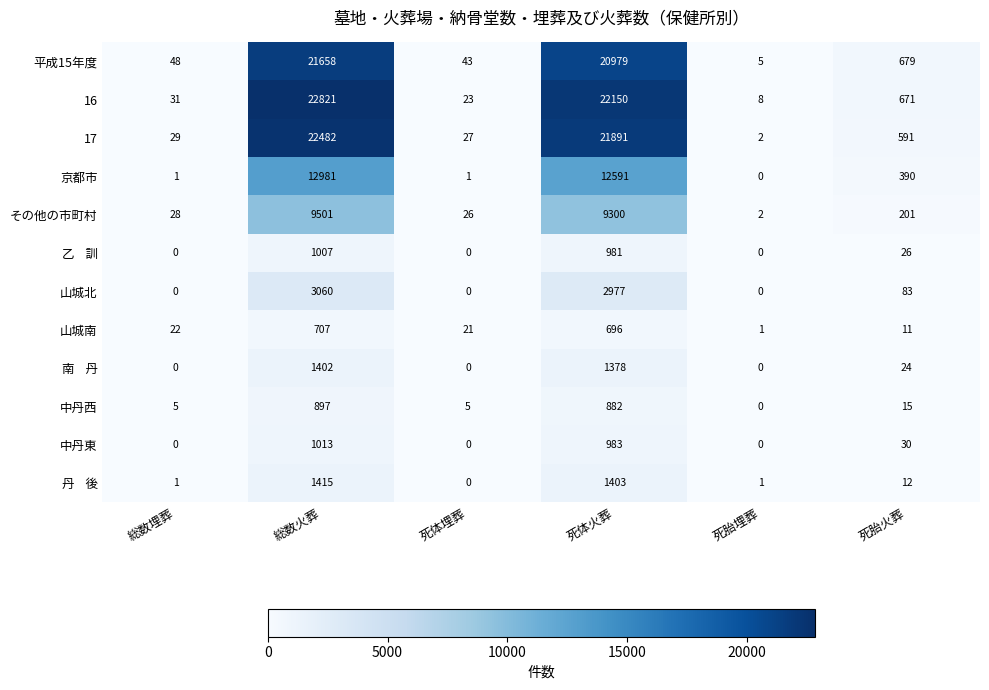

Which label corresponds to the largest value in the chart?

総数火葬